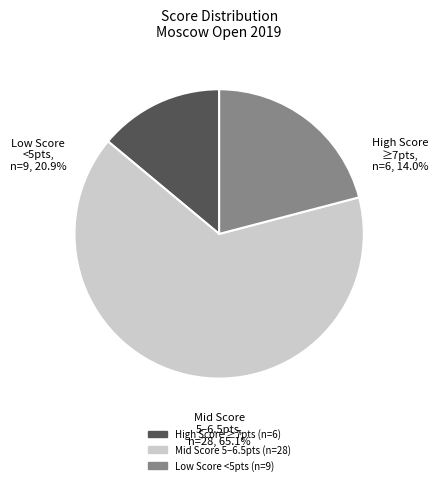

Is there any slice that represents more than half of the pie?

Yes